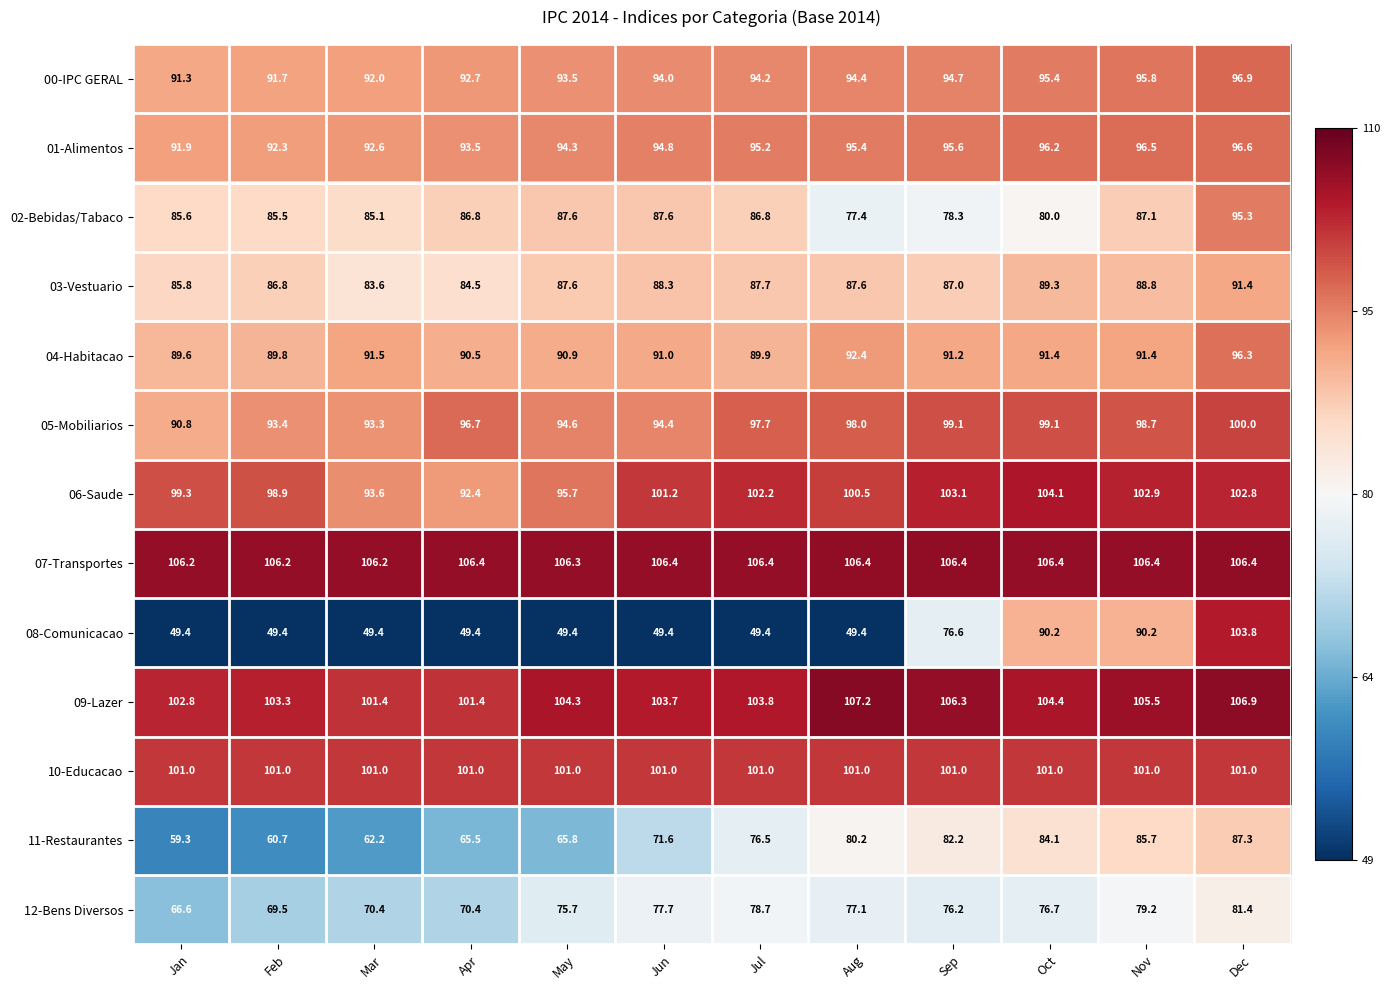

Which series has the largest total across all categories?

07-Transportes